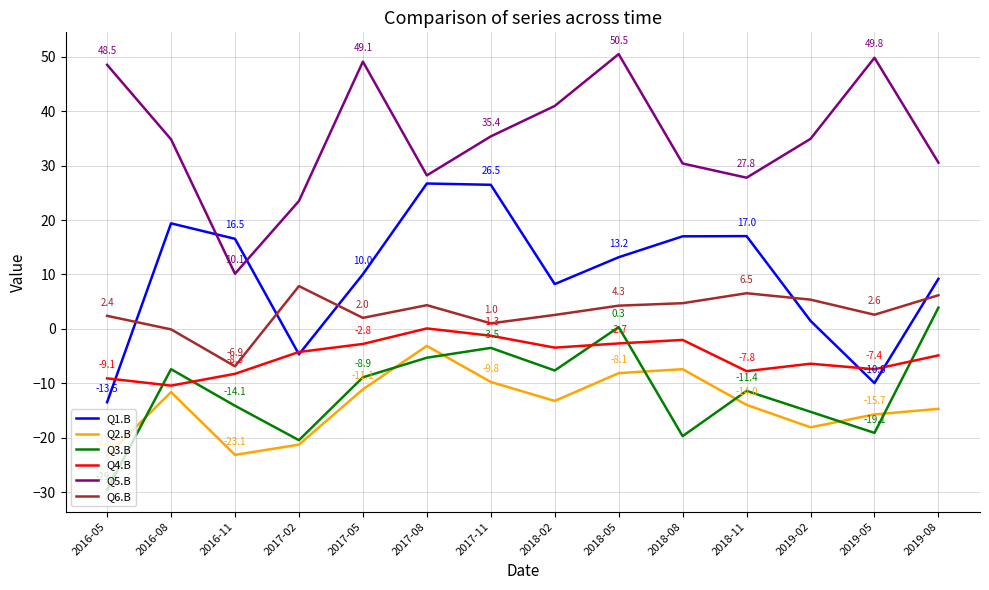

Which category has the lowest value across all series?

2016-05